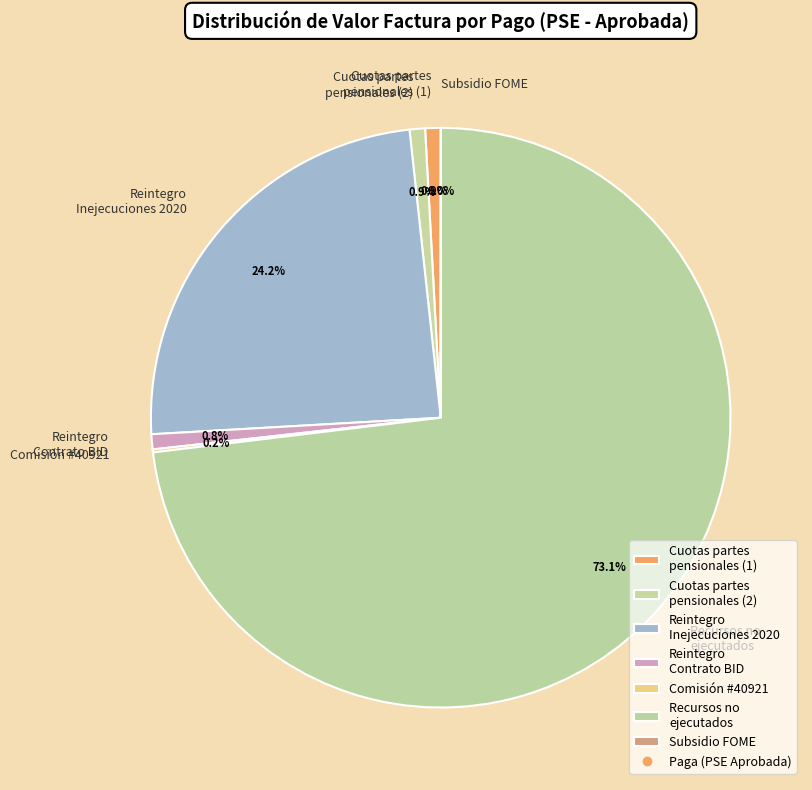

Which slice is the largest?

Recursos no ejecutados